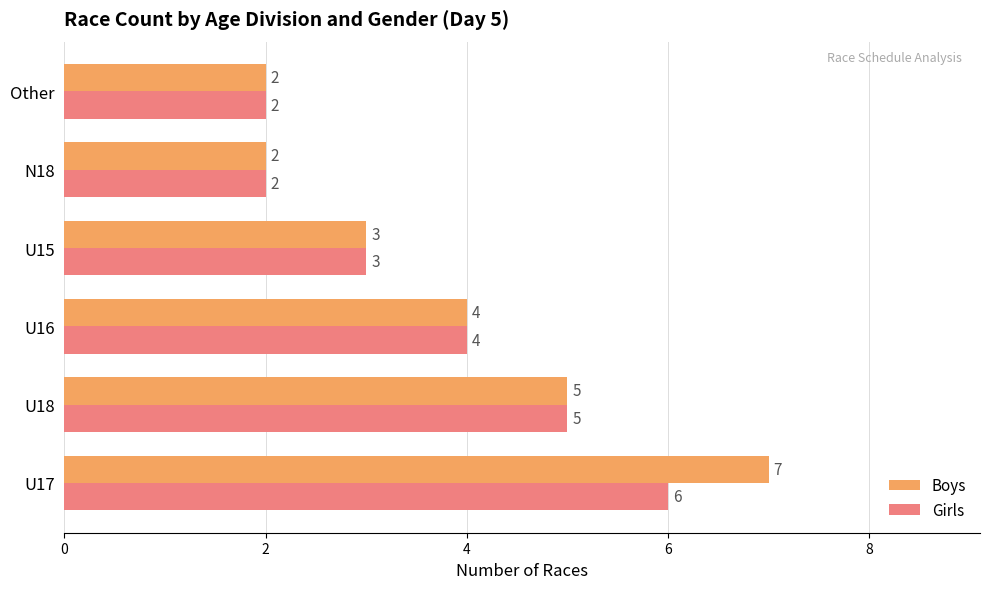

True or false: Girls has a value of 6 at U17.

True